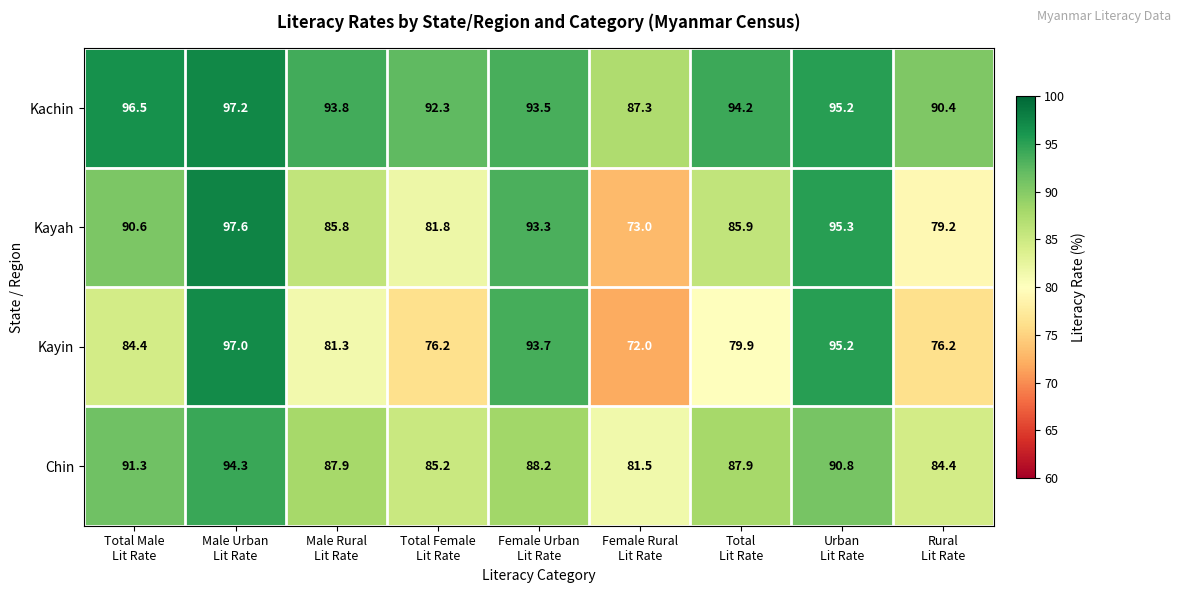

List the series in order of their peak value, lowest first.

Chin, Kayin, Kachin, Kayah